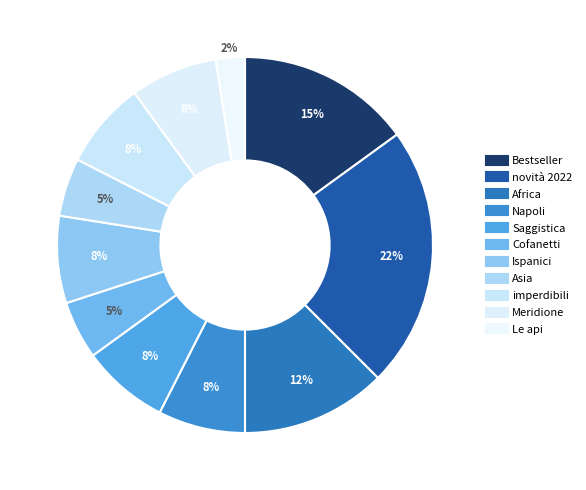

Is the sum of Bestseller and Le api greater than half?

No